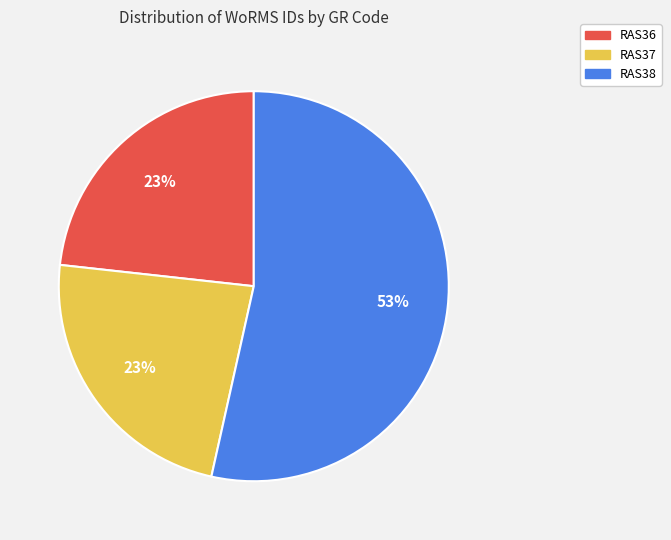

Do RAS38 and RAS36 together represent more than half of the pie?

Yes